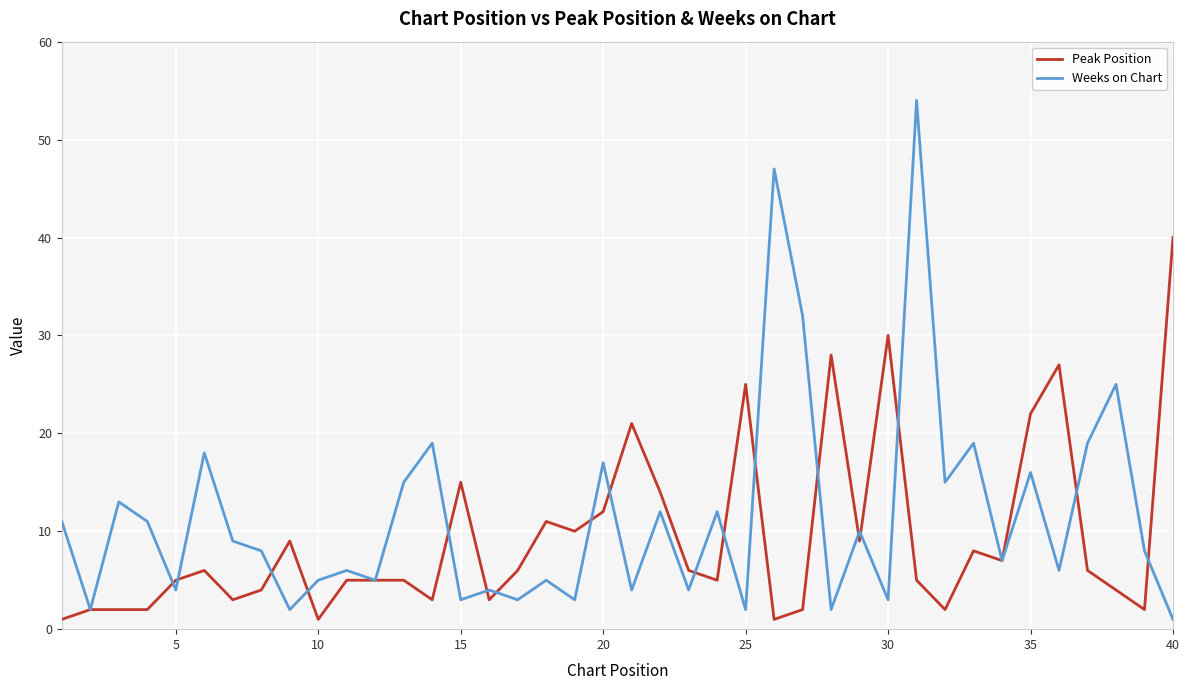

What is the difference between the second highest and second lowest values in the Peak Position series?

29